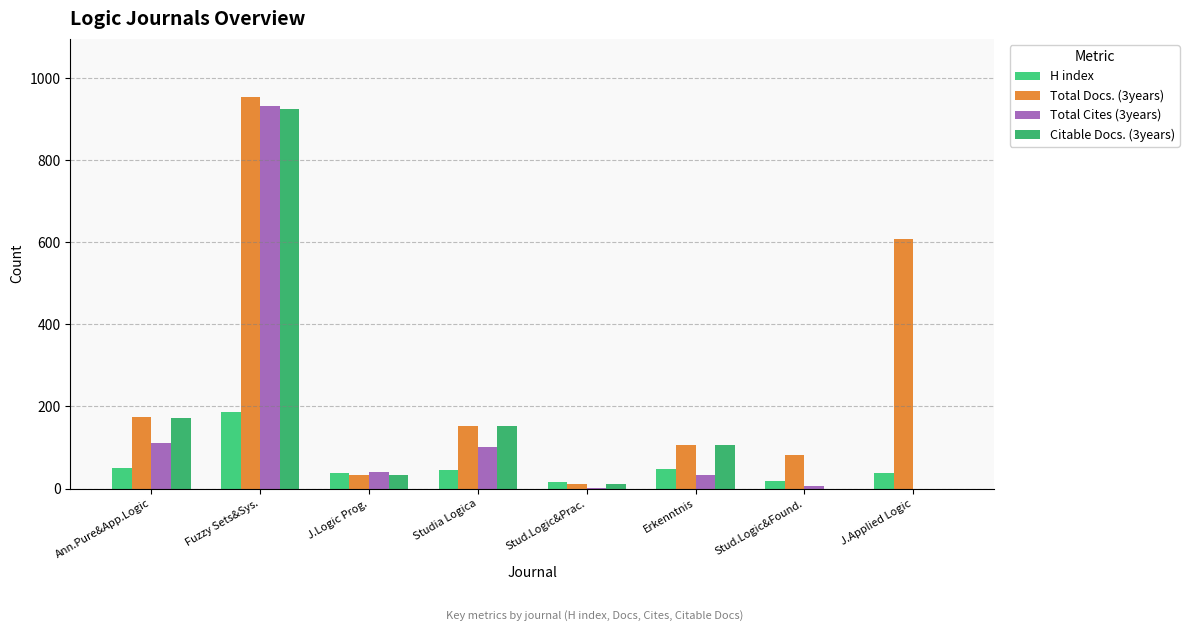

List the labels in order of H index value, largest first.

Fuzzy Sets&Sys., Ann.Pure&App.Logic, Erkenntnis, Studia Logica, J.Logic Prog., J.Applied Logic, Stud.Logic&Found., Stud.Logic&Prac.